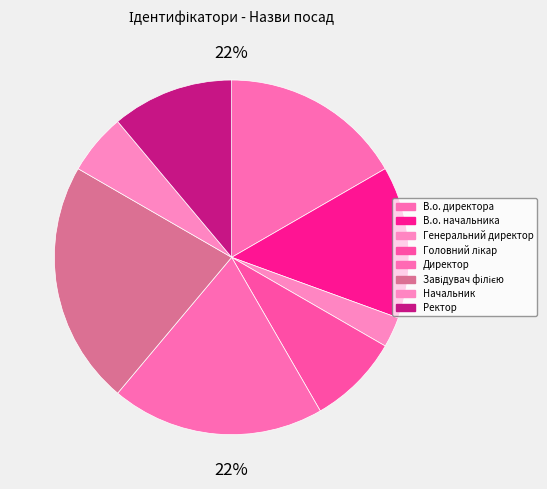

Which category has the biggest portion of the pie?

Завідувач філією